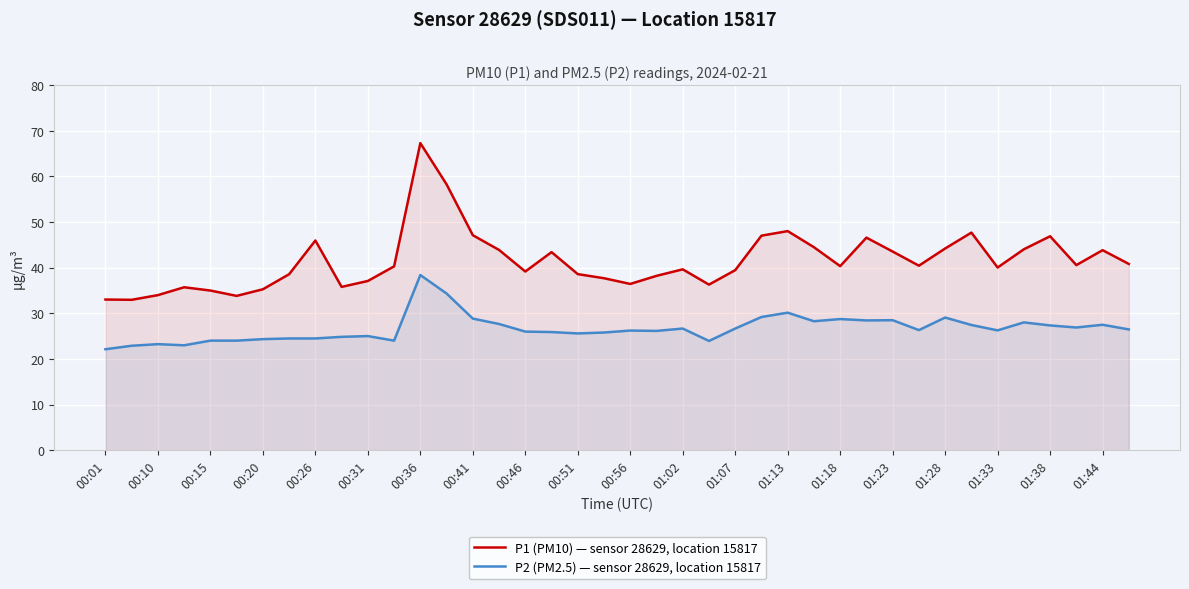

What is the spread (max minus min) of values at 01:02?

13.0